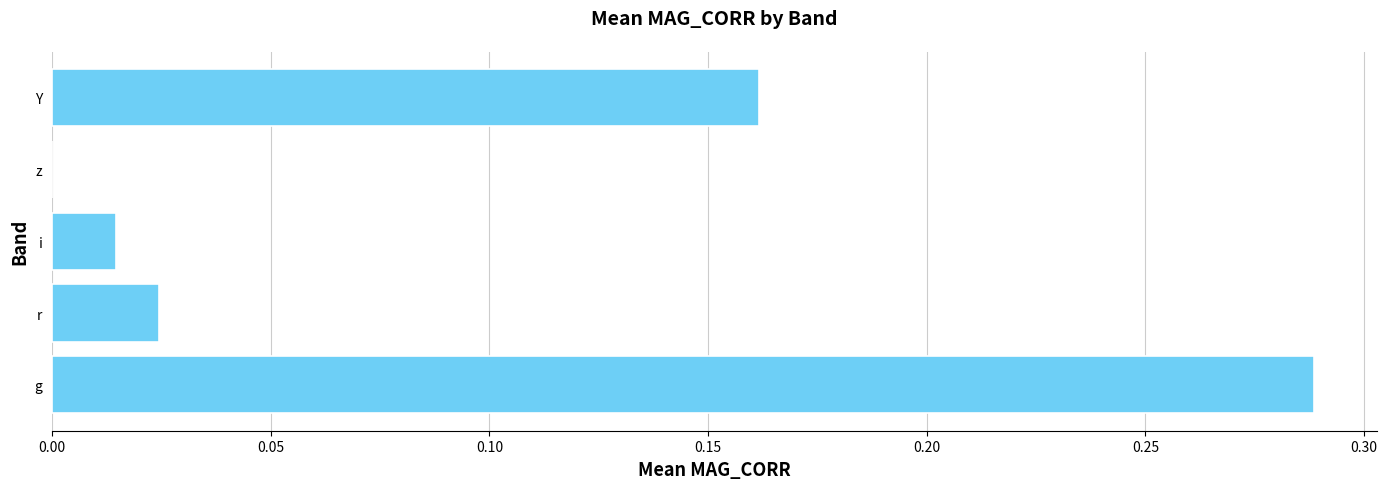

Which has a higher value, i or g?

g